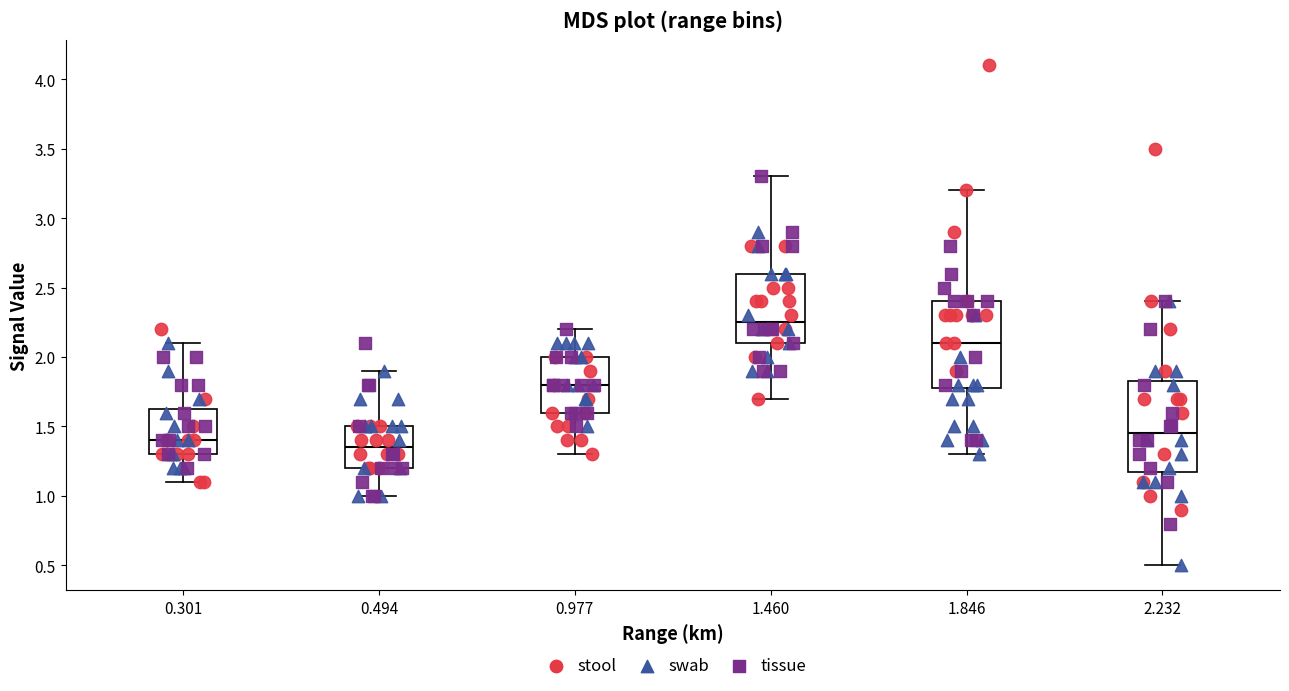

Reading left to right, read every box against the y-axis: the position of its median line, the range the box covers, and the ends of its whiskers. The values are not printed on the chart, so give them approximately, as read against the axis.

0.301: median 1.40, box 1.30 to 1.65, whiskers 1.10 to 2.10
0.494: median 1.35, box 1.20 to 1.50, whiskers 1.00 to 1.90
0.977: median 1.80, box 1.60 to 2.00, whiskers 1.30 to 2.20
1.460: median 2.25, box 2.10 to 2.60, whiskers 1.70 to 3.30
1.846: median 2.10, box 1.80 to 2.40, whiskers 1.30 to 3.20
2.232: median 1.45, box 1.20 to 1.85, whiskers 0.50 to 2.40